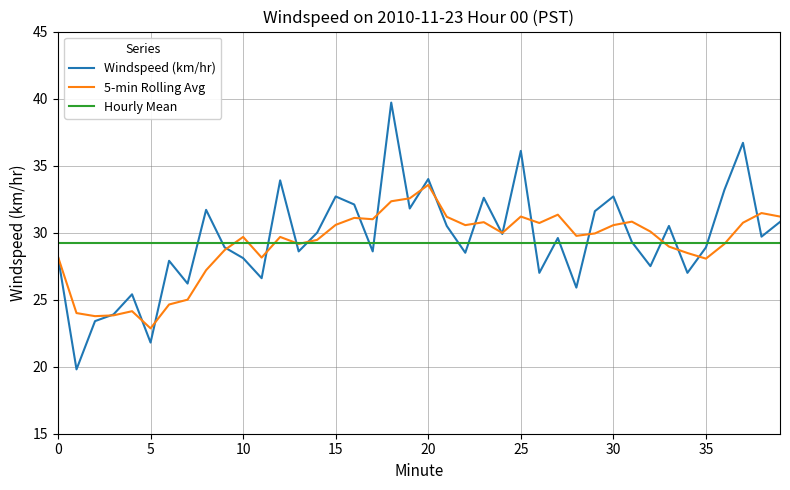

What is the highest value of the 5-min Rolling Avg series?

33.6